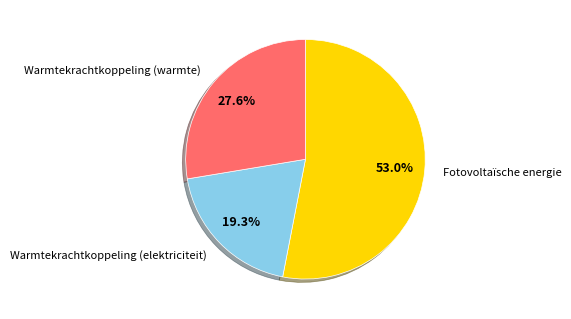

To the nearest percent, what is the combined percentage of Warmtekrachtkoppeling (elektriciteit) and Fotovoltaïsche energie?

72%